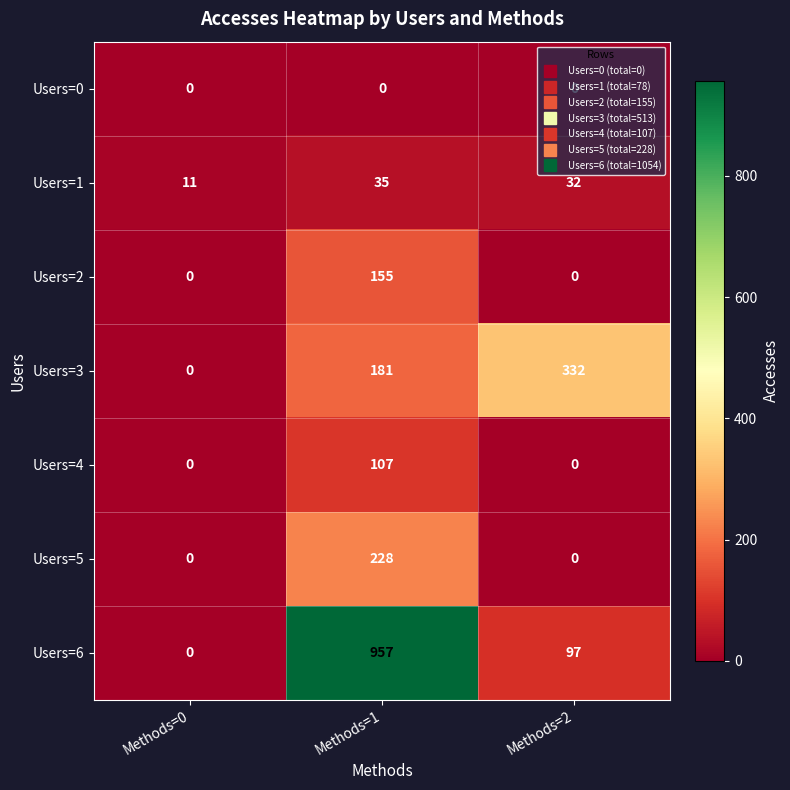

Is it true that Users=0 equals 0 at Methods=1?

True